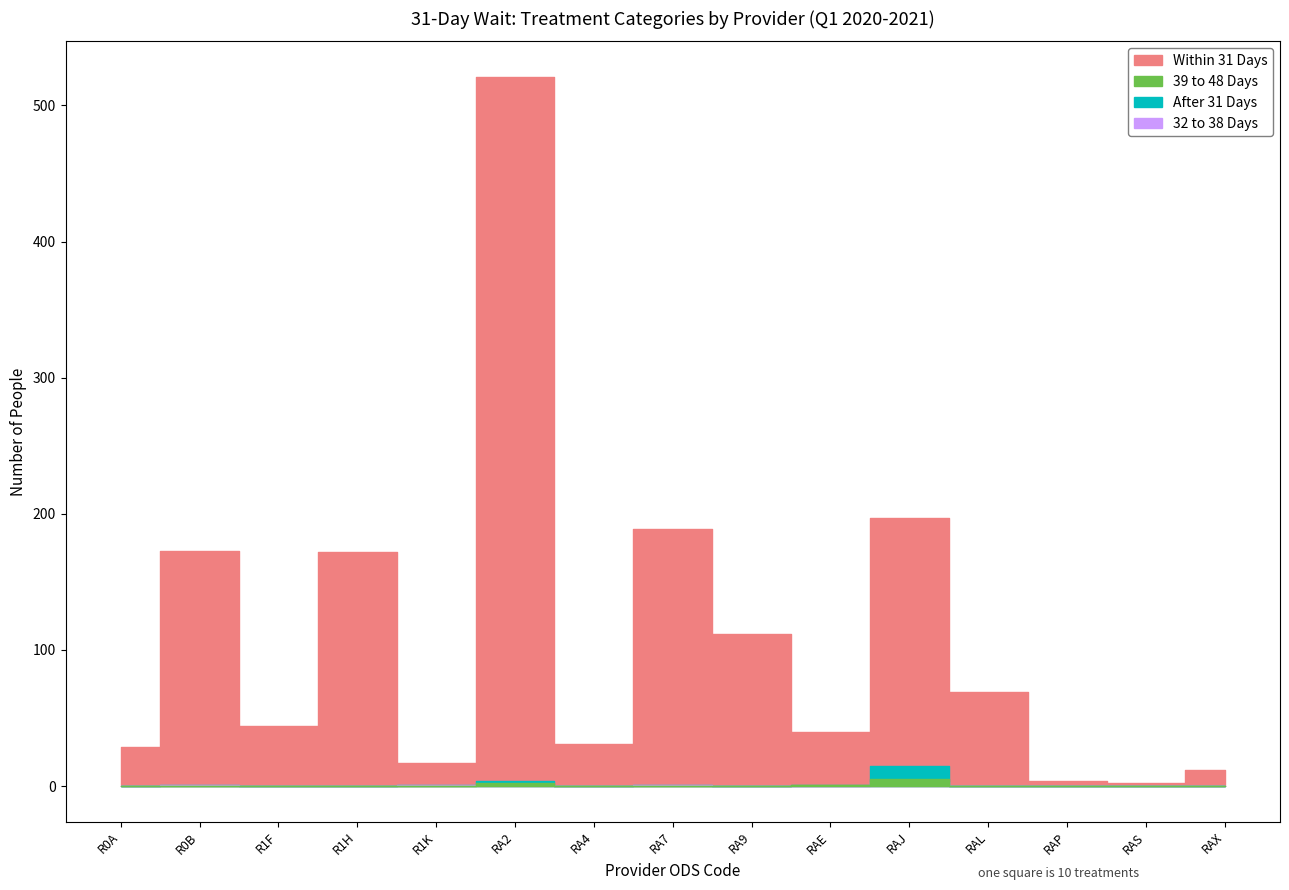

At which category is the sum across all series the highest?

RA2